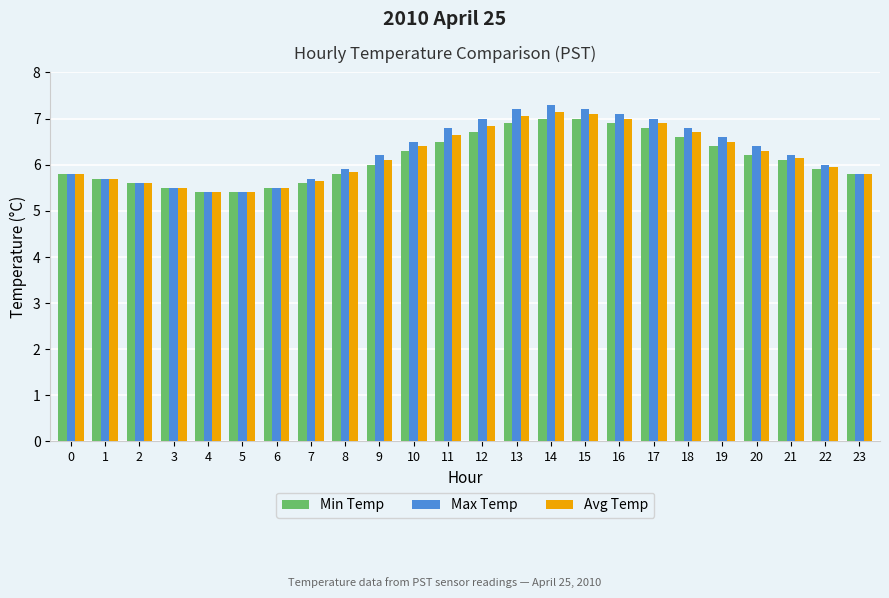

What is the maximum value shown in the chart?

7.3